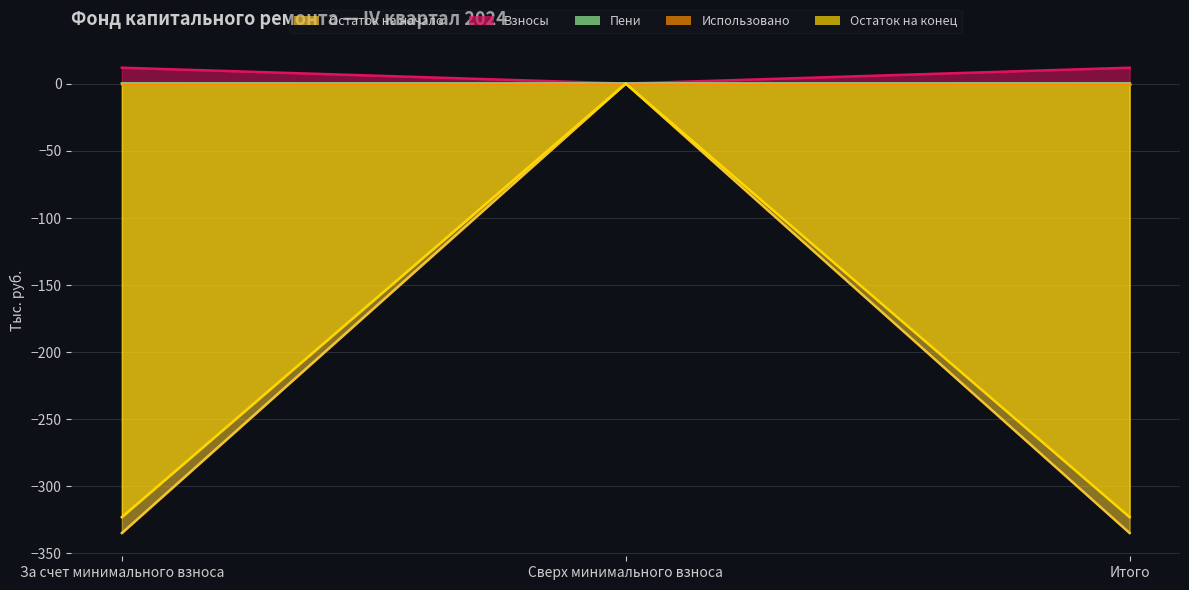

How many positive values does the Взносы series have?

2